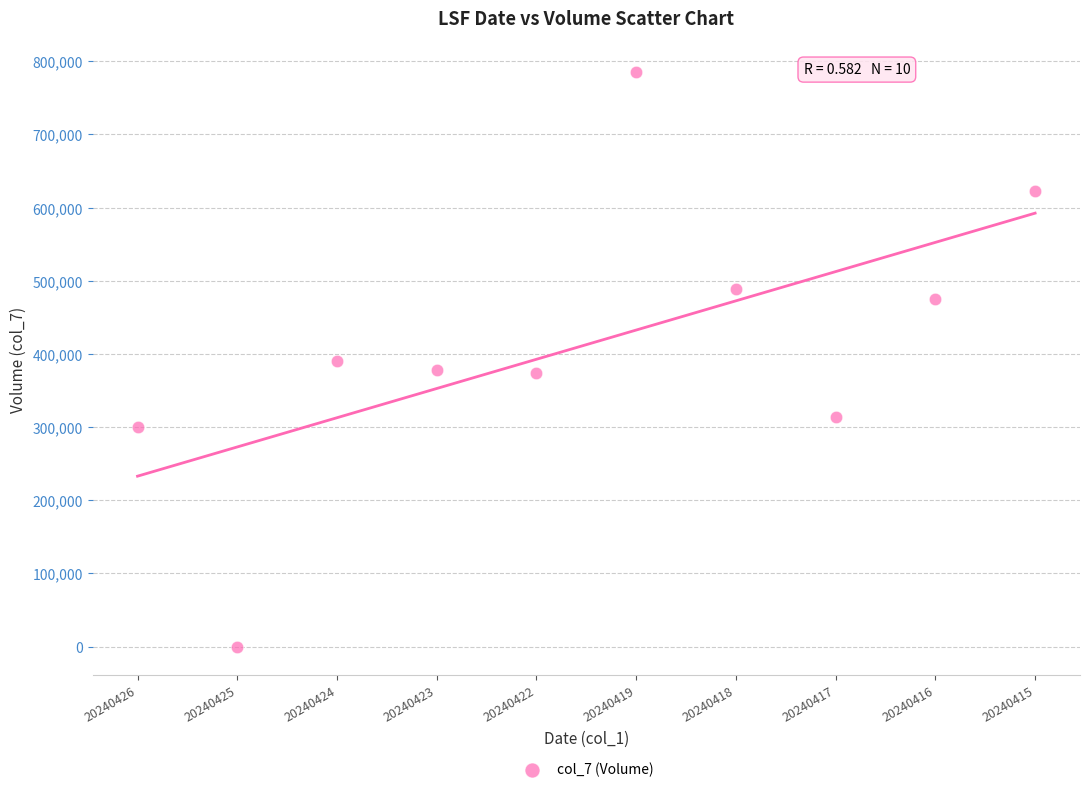

What is the average Y value?

412667